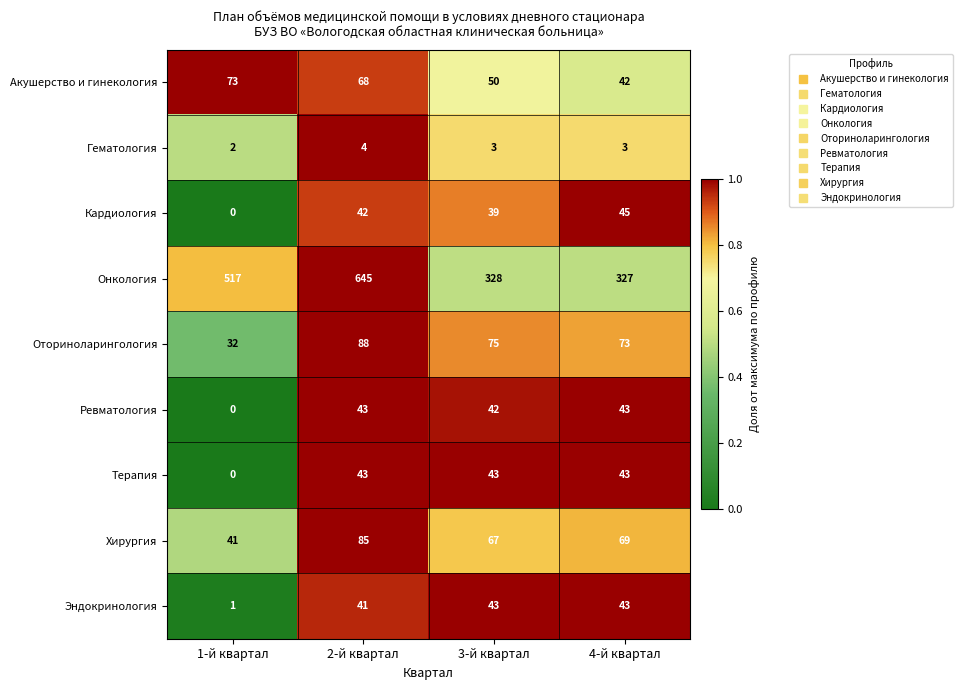

What is the maximum value shown in the chart?

645